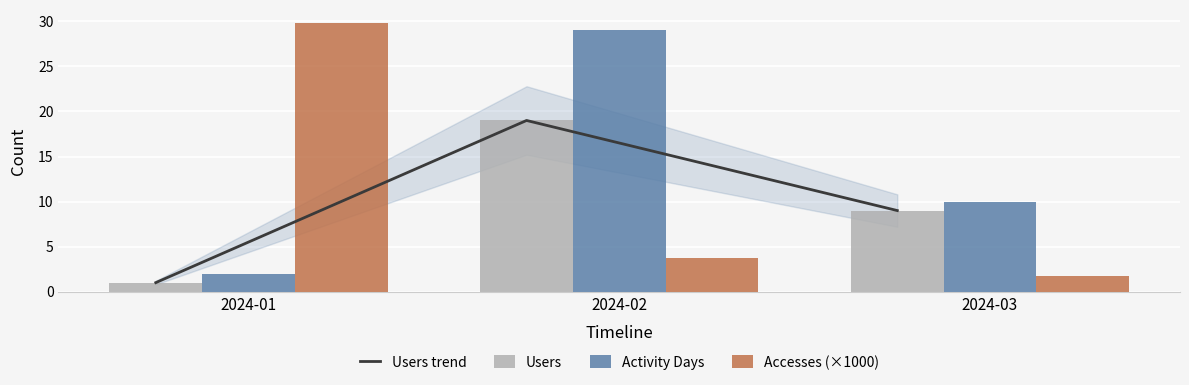

Reading left to right, what are all the values shown in this chart?

Users trend: 1.0	19.0	9.0
Users: 1.0	19.0	9.0
Activity Days: 2.0	29.0	10.0
Accesses (×1000): 29.8	3.8	1.7